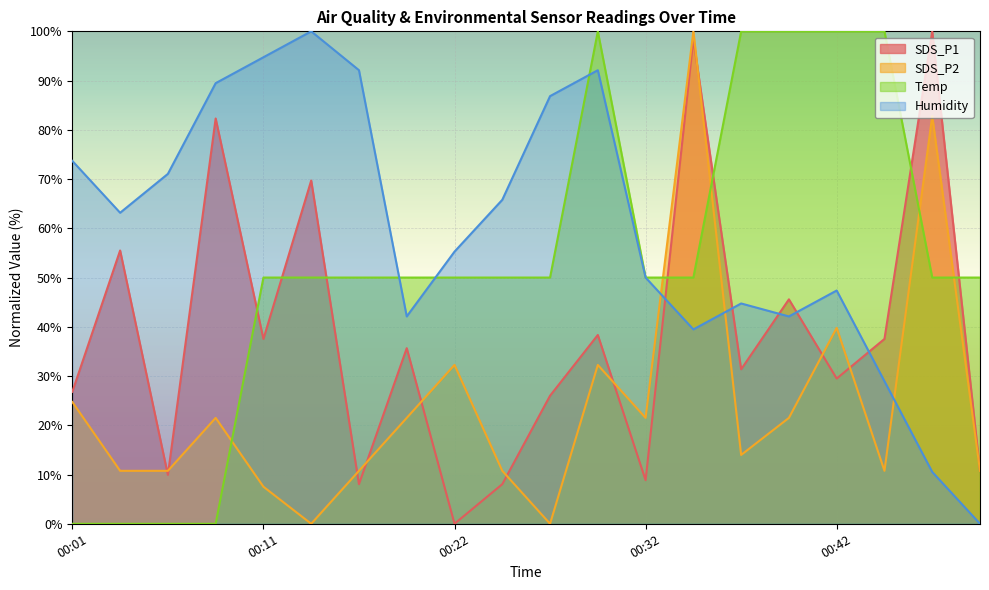

What is the average value of the SDS_P2 series?

24.2